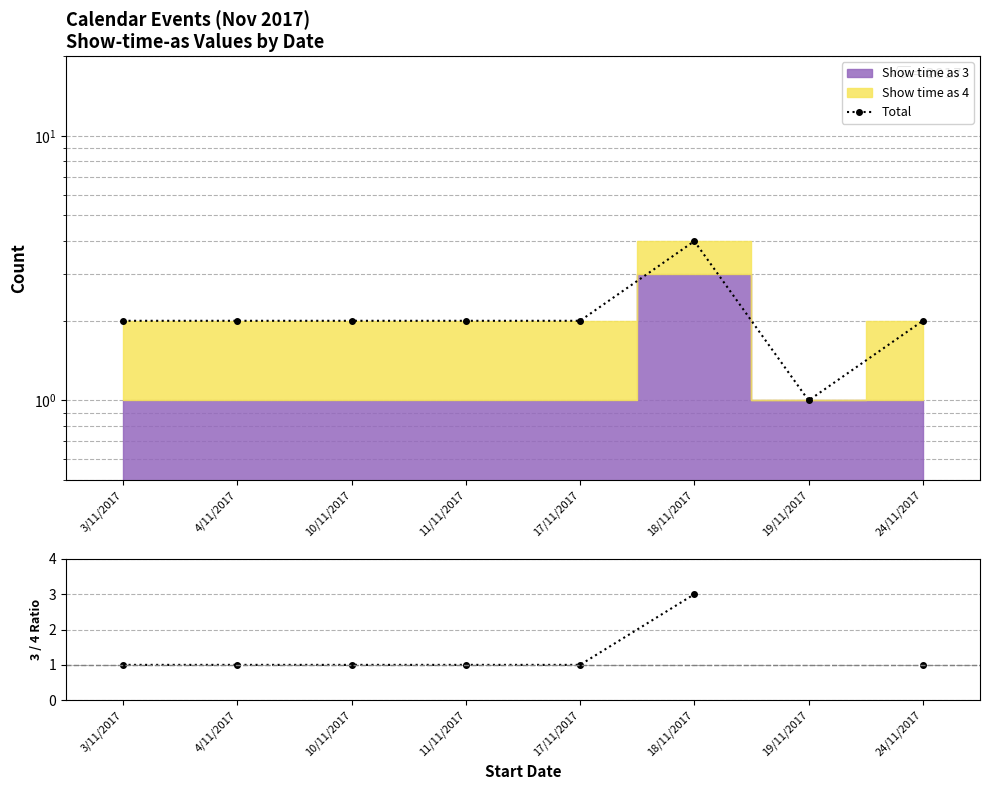

What is the sum of all Total values?

17.0